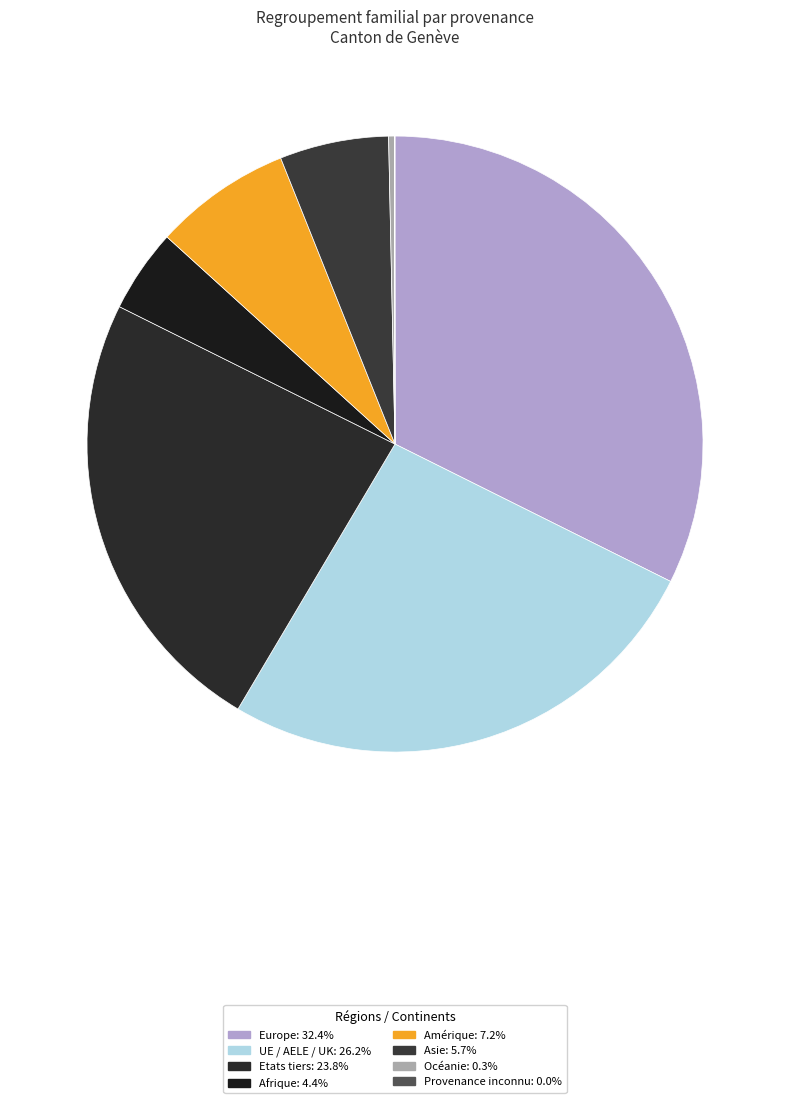

How many slices are in this pie chart?

8